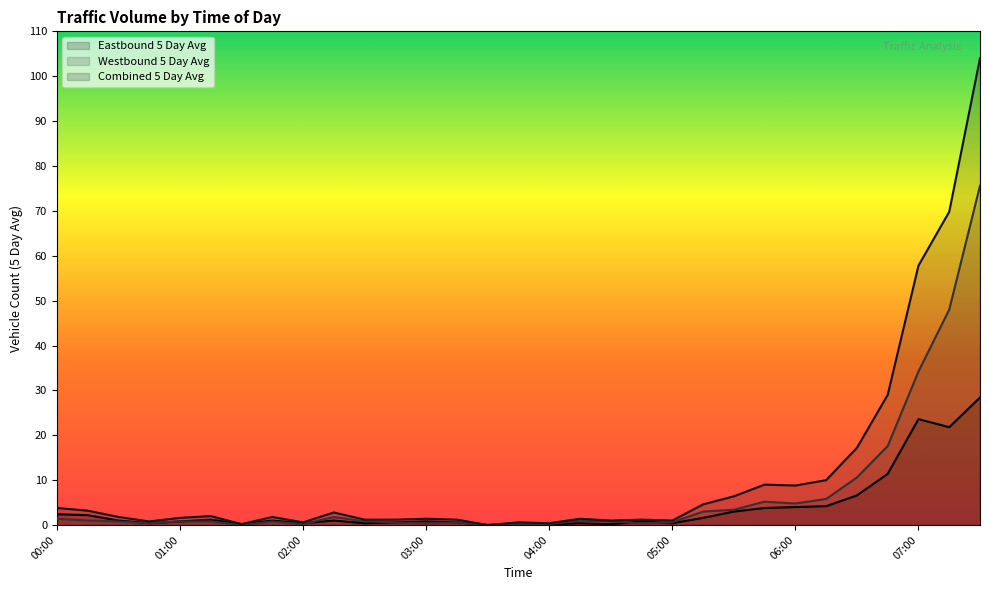

True or false: Eastbound 5 Day Avg has a value of 6.6 at 06:30.

True